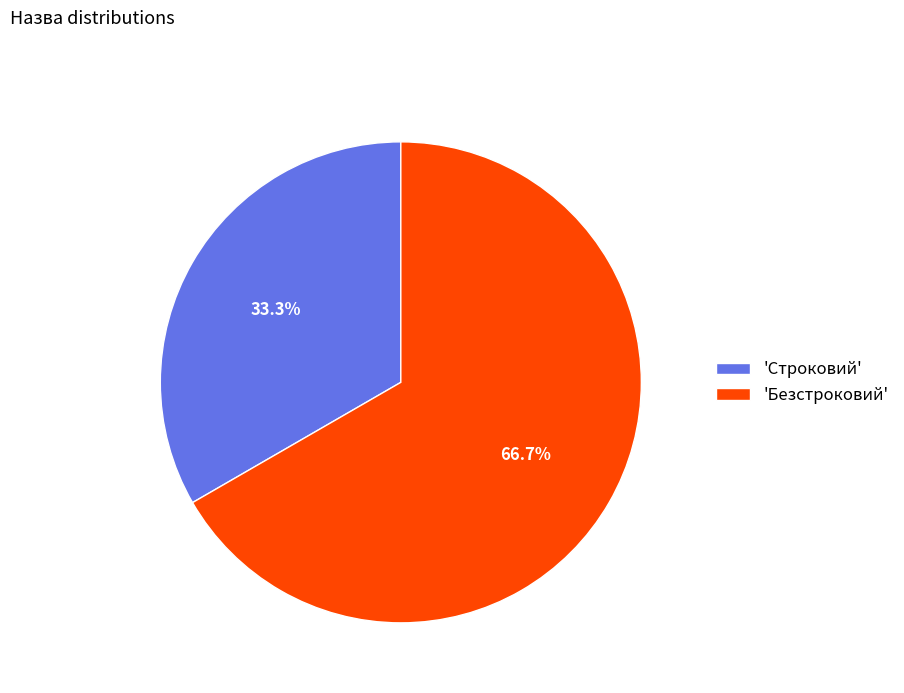

What percentage is NOT represented by 'Строковий'?

66.7%